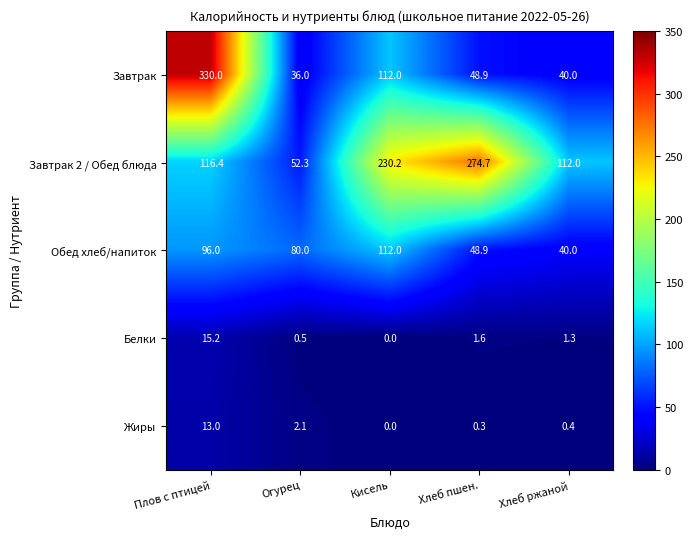

Which series has the widest spread of values?

Завтрак